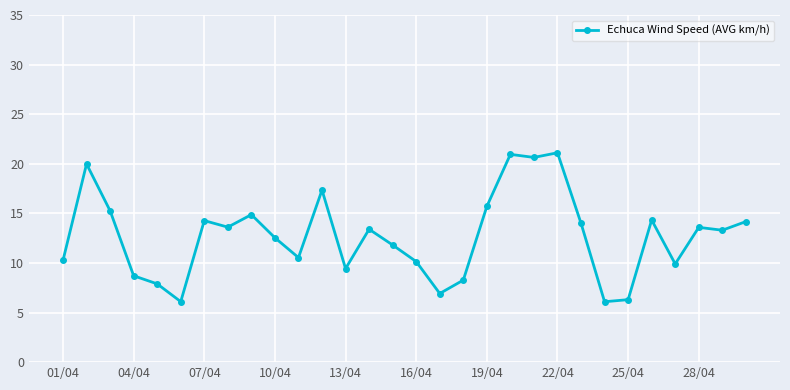

What is the difference between the maximum and minimum values?

15.0